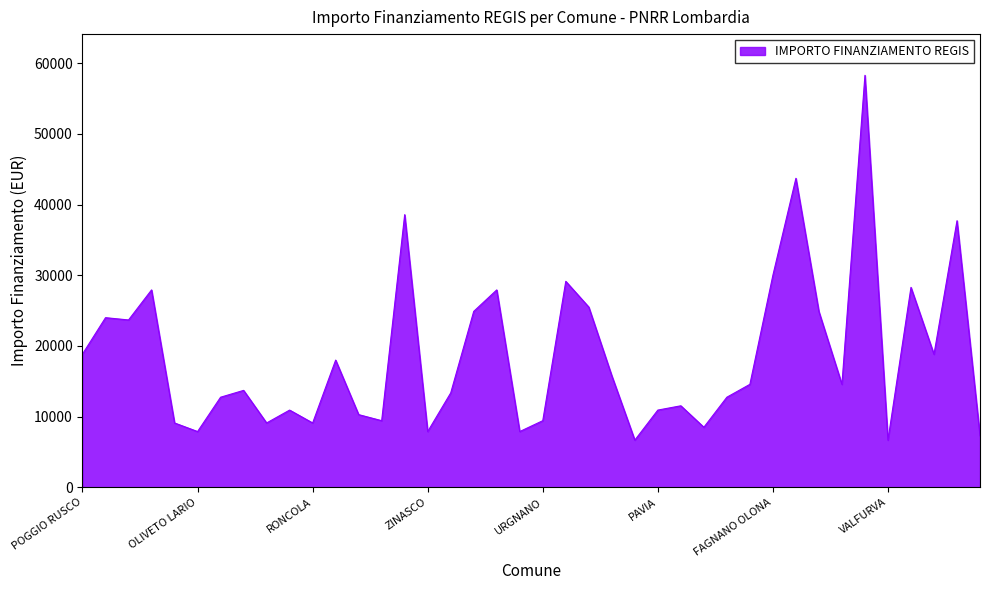

How many lines are shown in the chart?

1